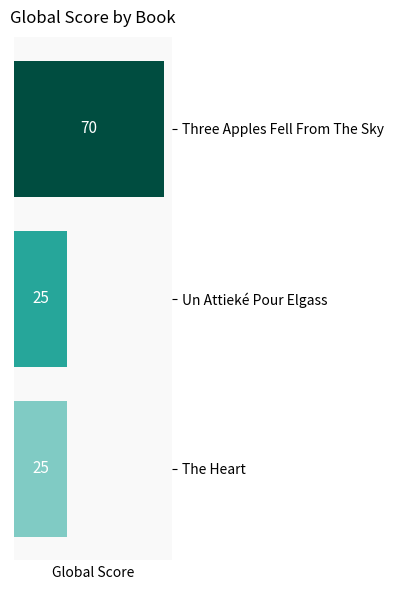

What is the difference between the values at The Heart and Three Apples Fell From The Sky?

45